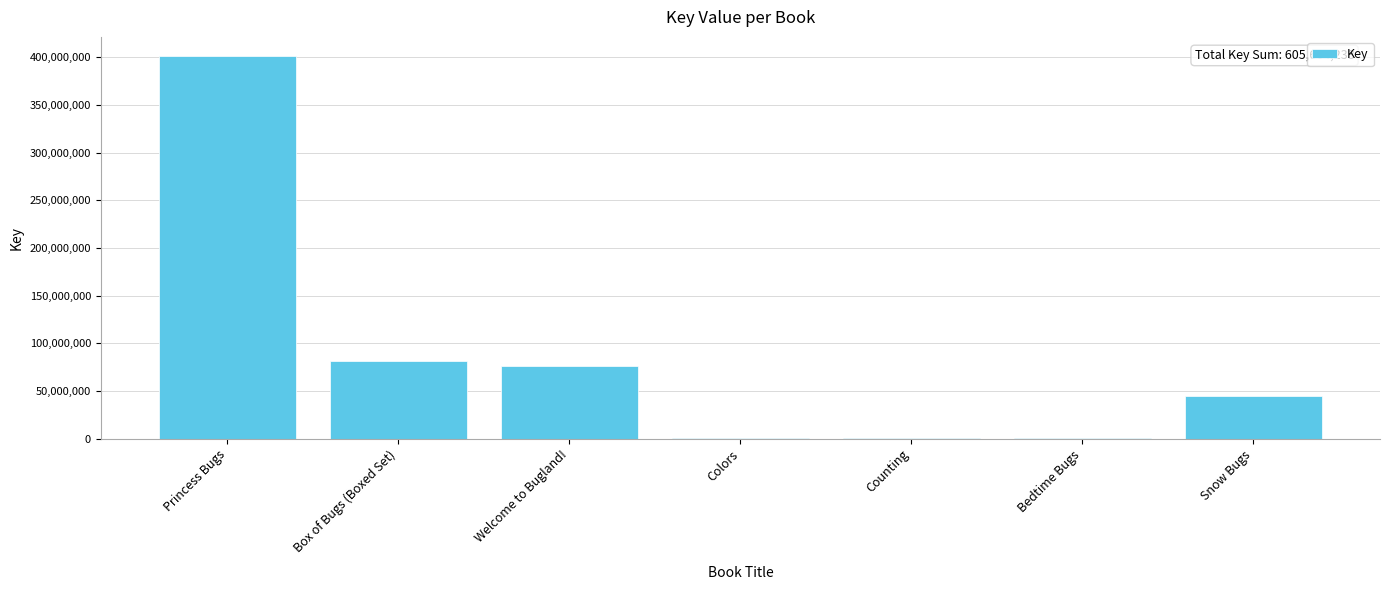

What is the change in value from Princess Bugs to Box of Bugs (Boxed Set)?

-319782918